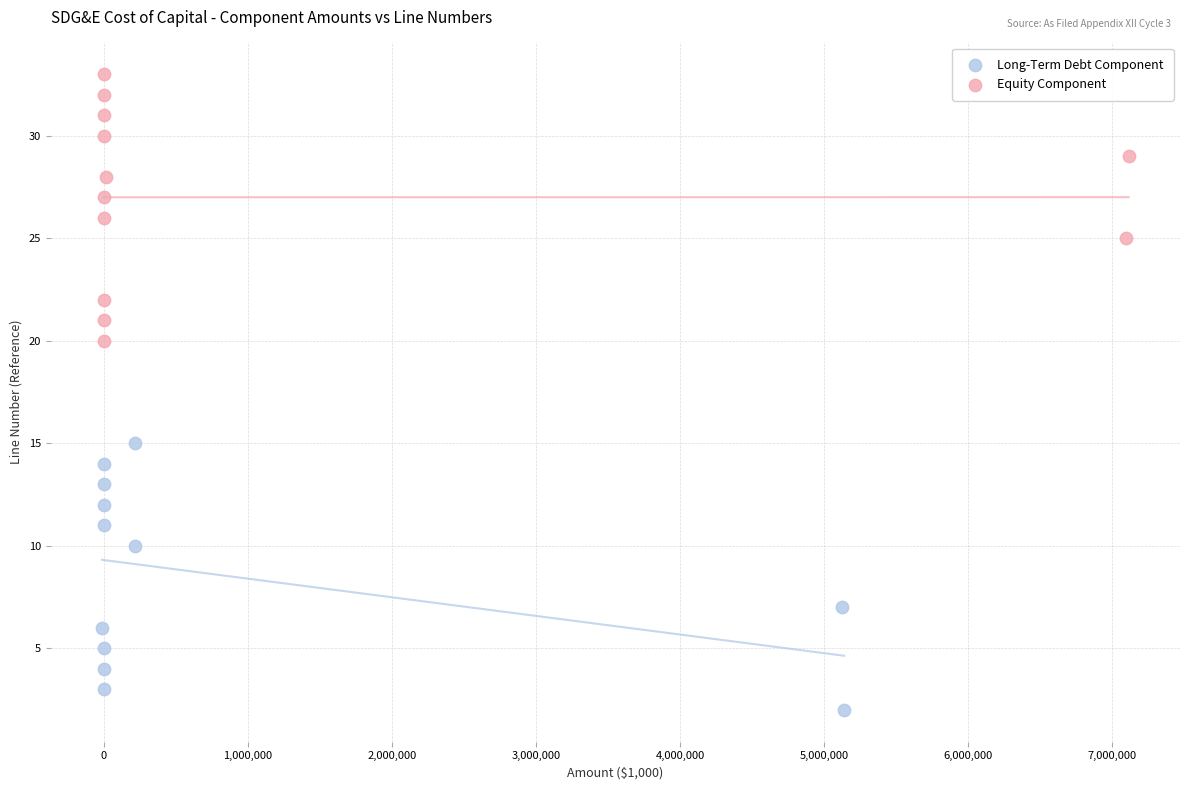

Which series contains the highest Y value?

Equity Component